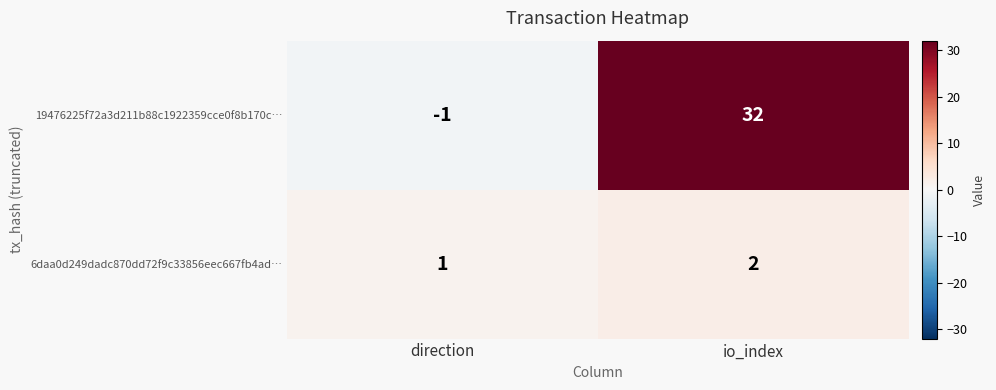

What is the smallest value displayed?

-1